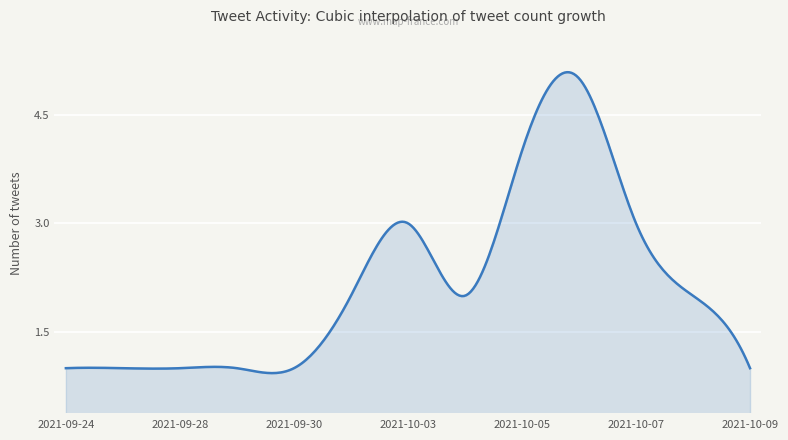

What is the smallest value displayed?

0.9